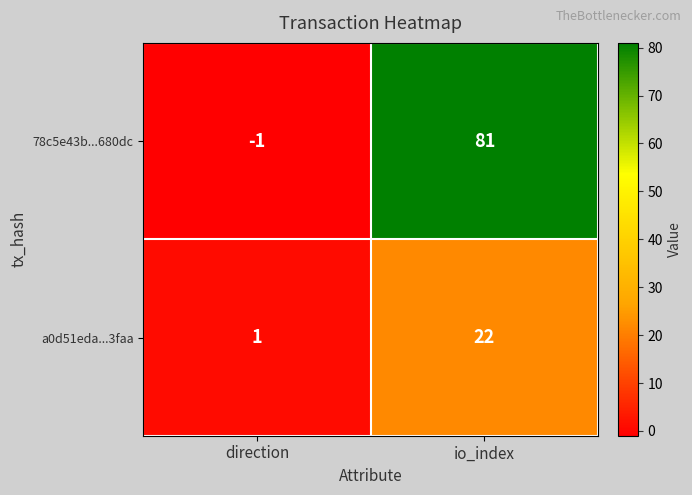

How many values in the a0d51eda...3faa series are below 22?

1